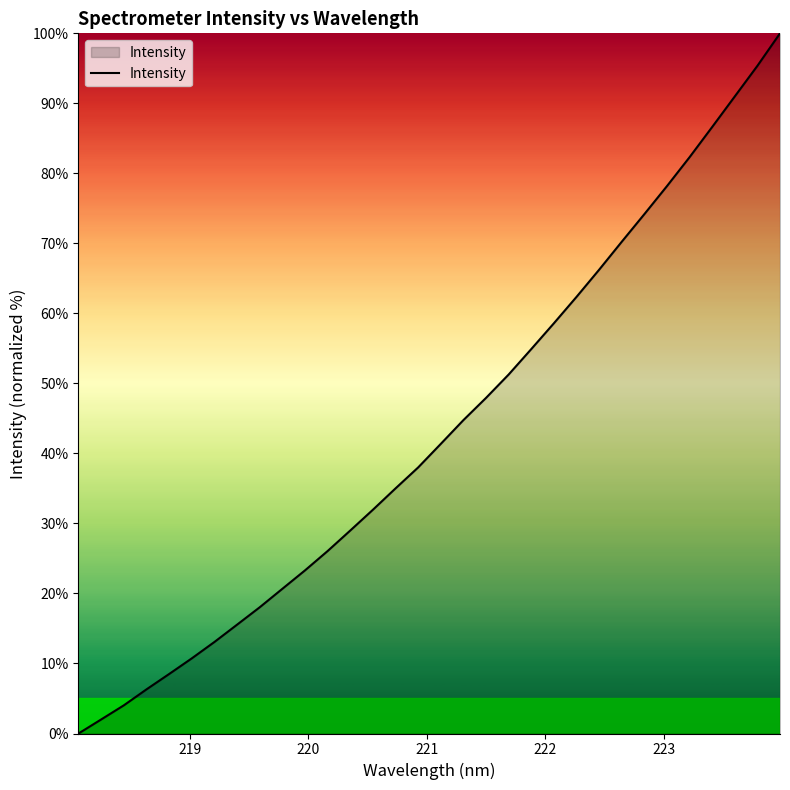

How many values are below 41?

16